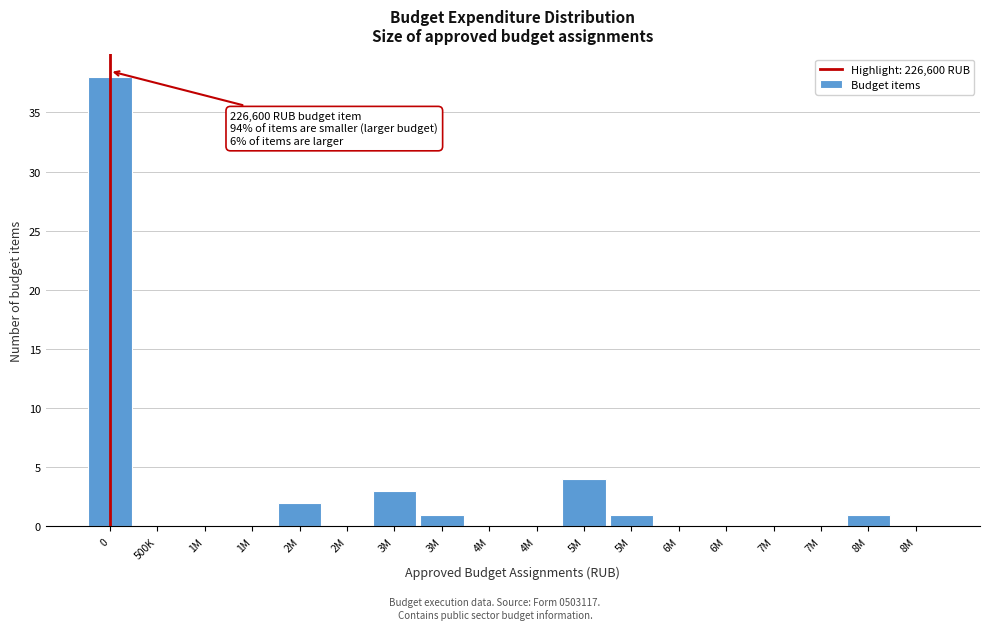

Count the number of categories in the chart.

18